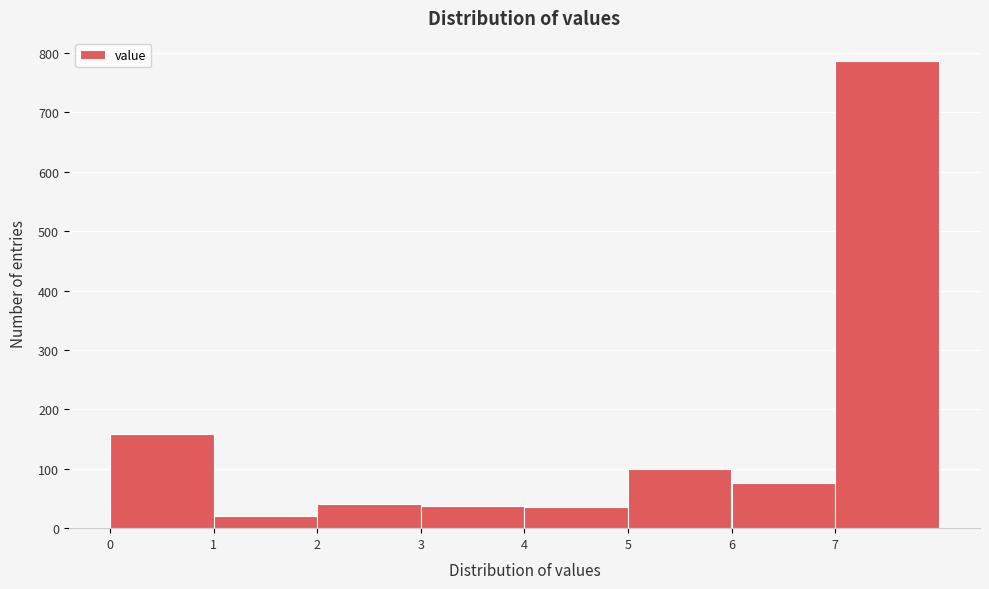

Reading left to right, transcribe this chart: for each bar, give the range it covers on the x-axis and its height. The values are not printed on the chart, so give them approximately, as read against the axis.

0 to 1: 160
1 to 2: 20
2 to 3: 40
3 to 4: 40
4 to 5: 40
5 to 6: 100
6 to 7: 80
7 to 8: 790